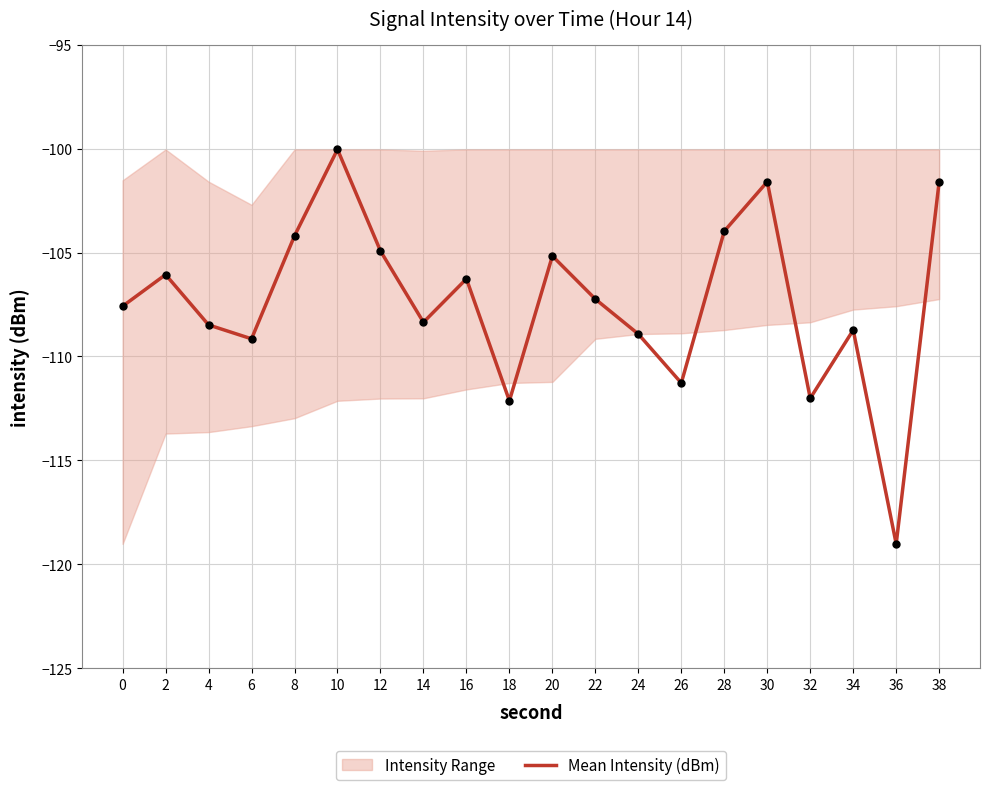

Which has a higher value, 24 or 20?

20